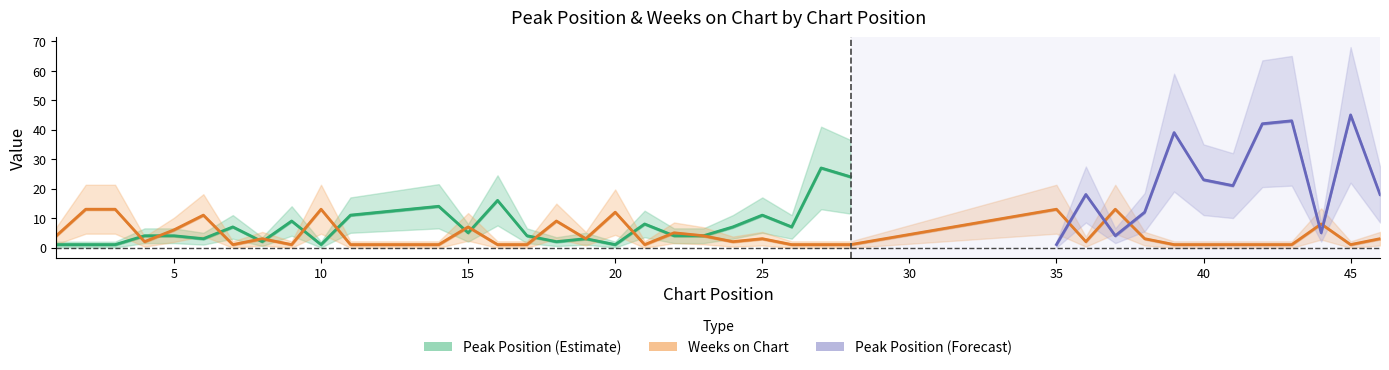

Reading right to left, extract all data points from this chart.

3	1	8	1	1	1	1	1	3	13	2	13	1	1	1	3	2	4	5	1	12	3	9	1	1	7	1	1	1	1	13	1	3	1	11	6	2	13	13	4